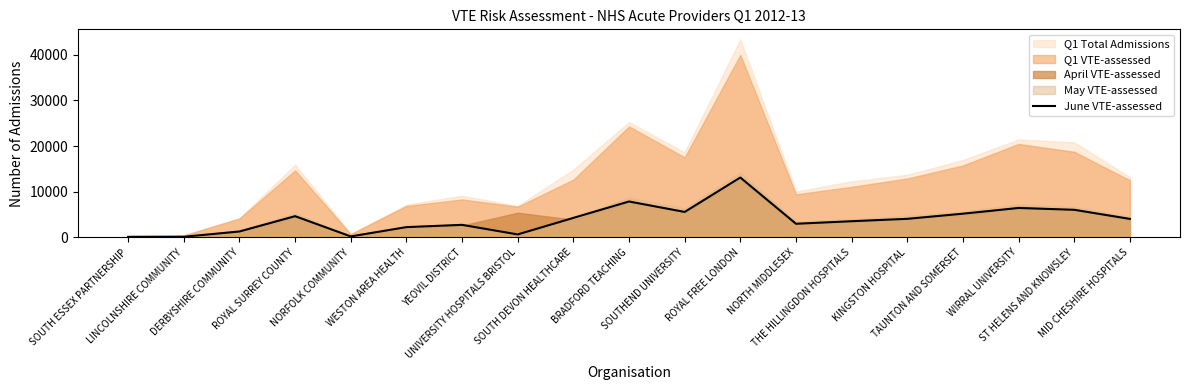

True or false: the data shows 9585 at ST HELENS AND KNOWSLEY.

False